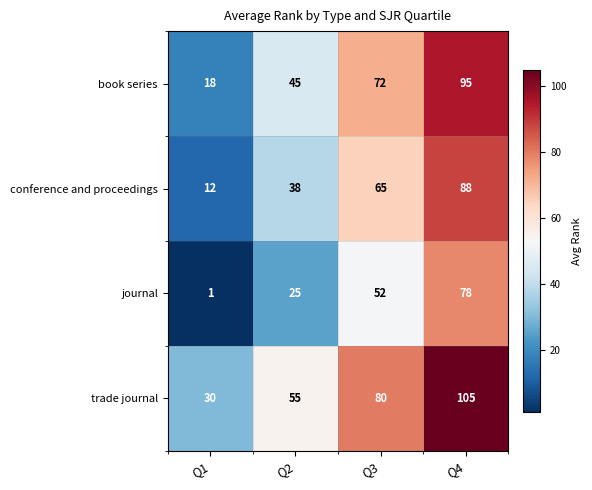

Is it true that trade journal equals 30 at Q1?

True